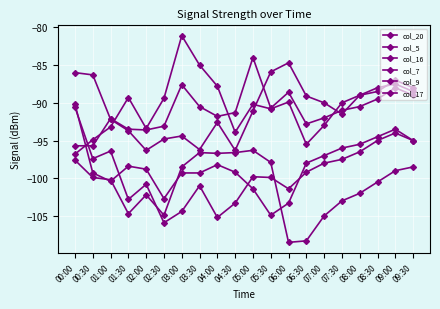

How many series are shown in this chart?

6